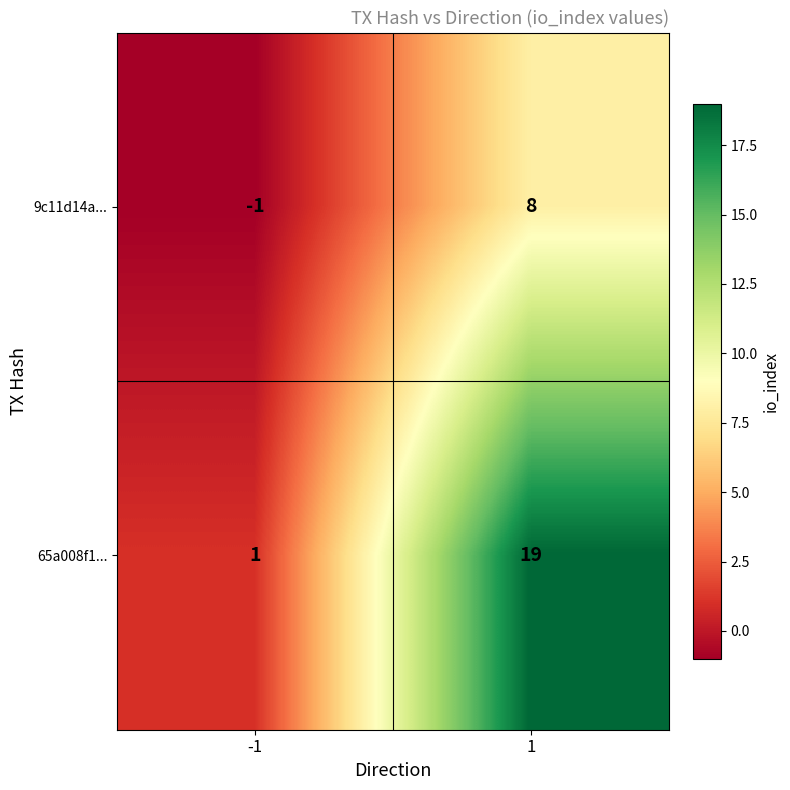

Count the number of categories in the chart.

2